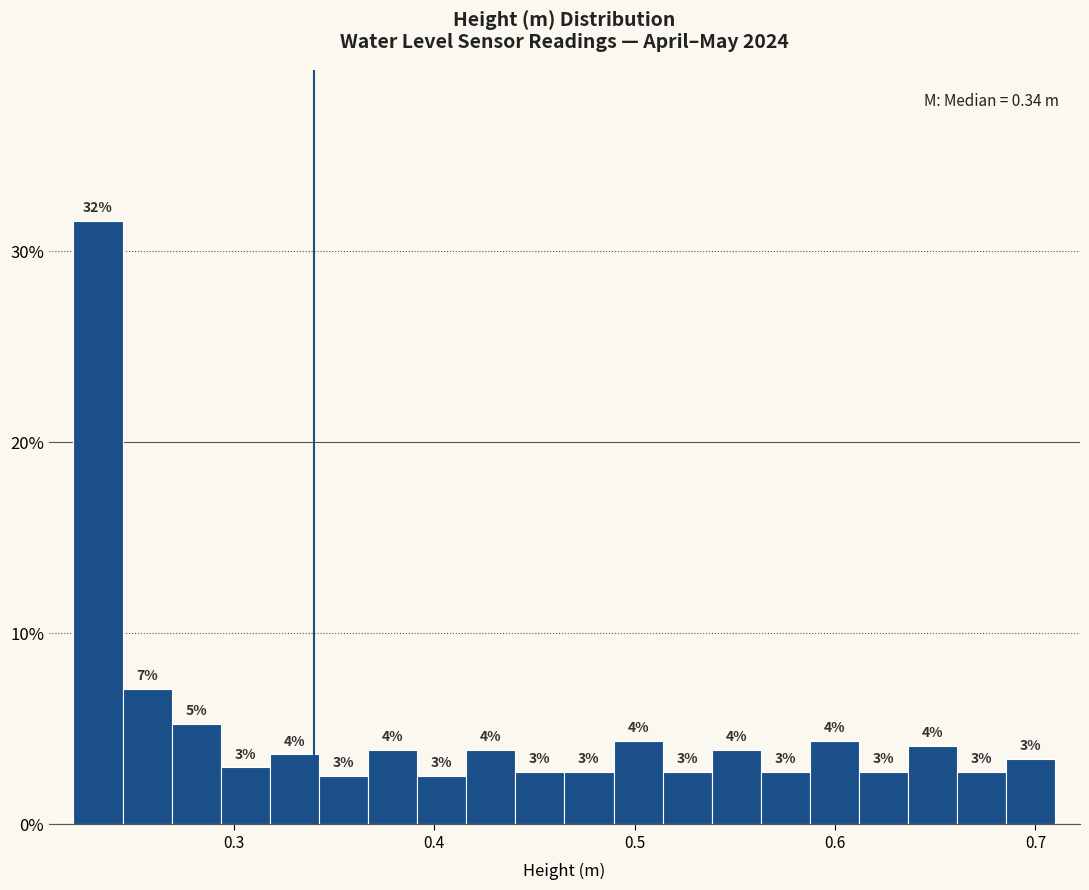

Around what value on the x-axis is the tallest bar? Give the approximate position of its centre, as read against the axis.

0.23